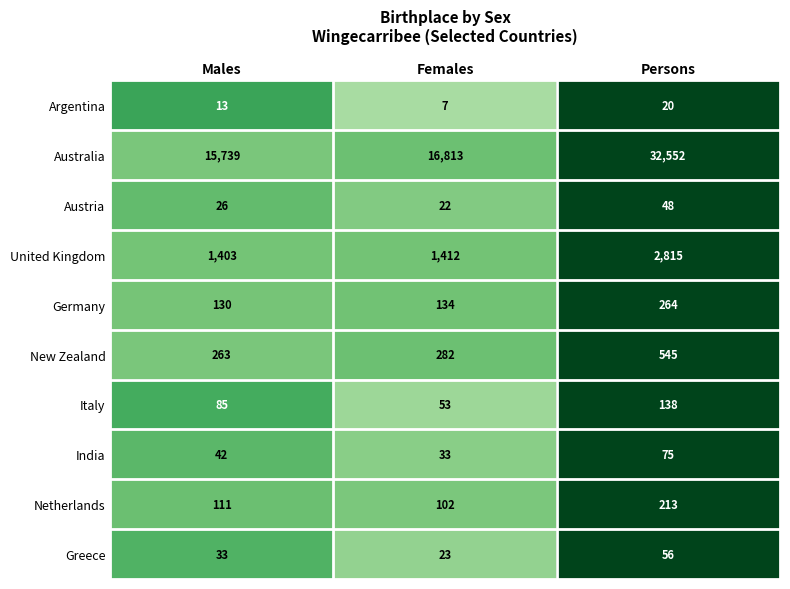

Which series changed the most between Females and Persons?

Australia